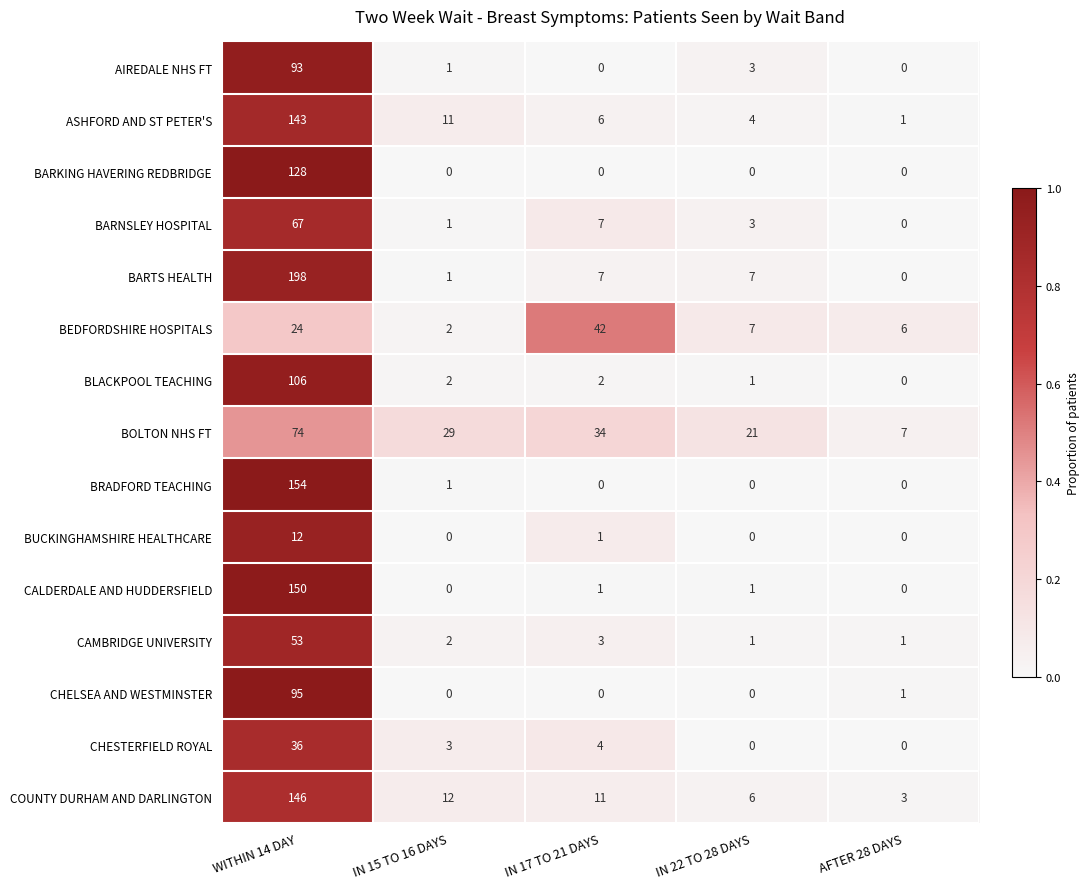

Which category has the highest value in the AIREDALE NHS FT series?

WITHIN 14 DAY